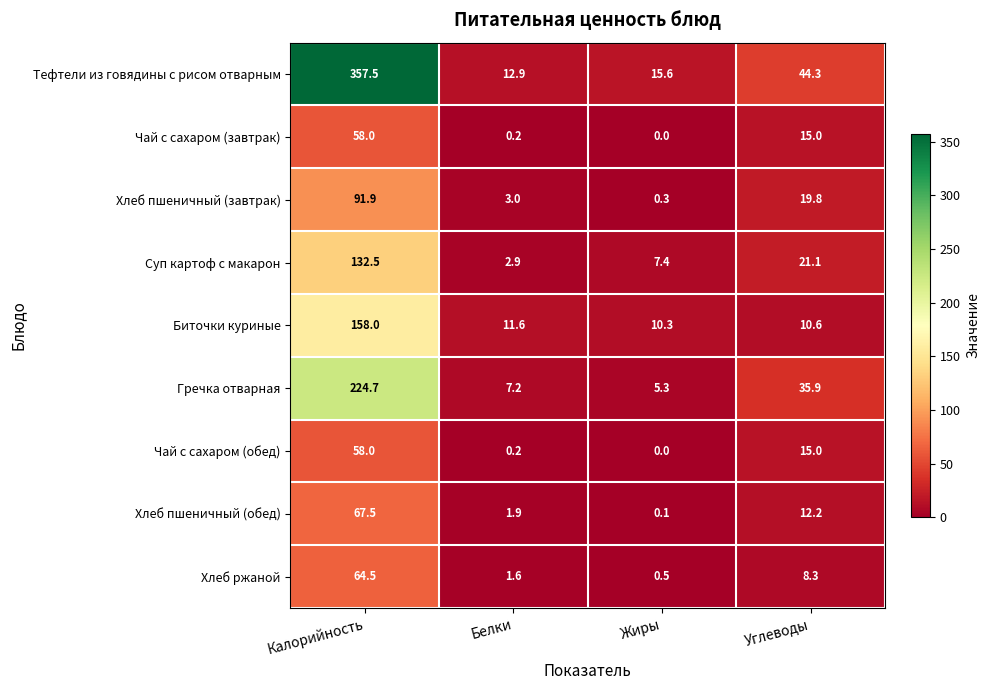

Rank the categories by Хлеб ржаной value from highest to lowest.

Калорийность, Углеводы, Белки, Жиры